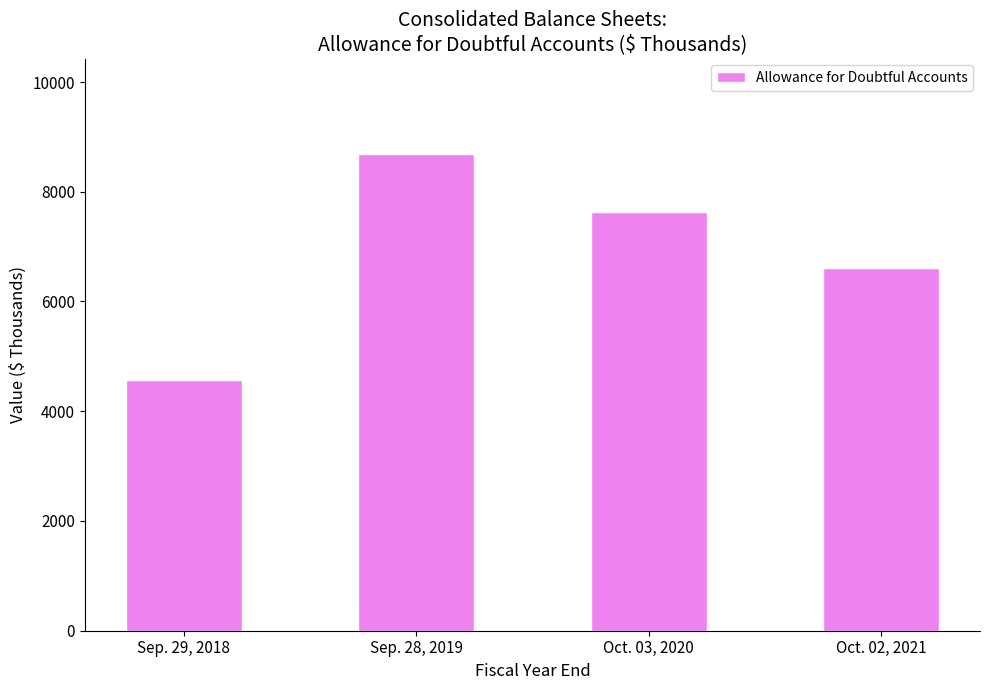

List the labels in order of value, largest first.

Sep. 28, 2019, Oct. 03, 2020, Oct. 02, 2021, Sep. 29, 2018